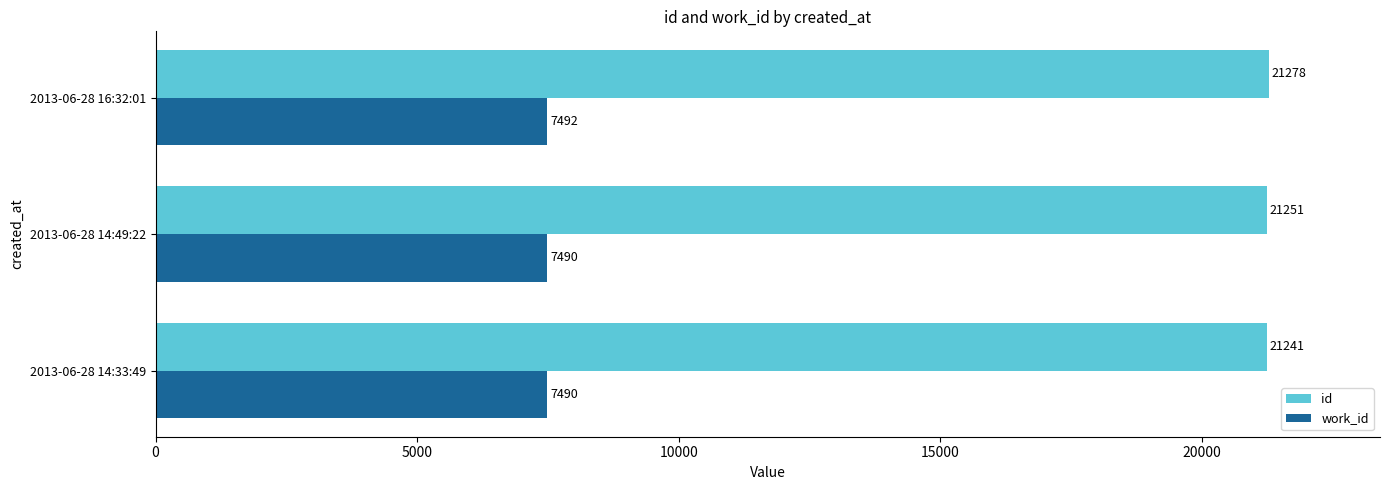

Is it true that work_id equals 11809 at 2013-06-28 14:49:22?

False